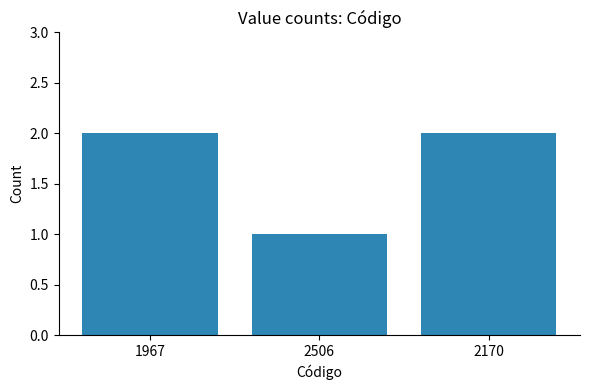

Reading left to right, extract all data points from this chart.

2	1	2